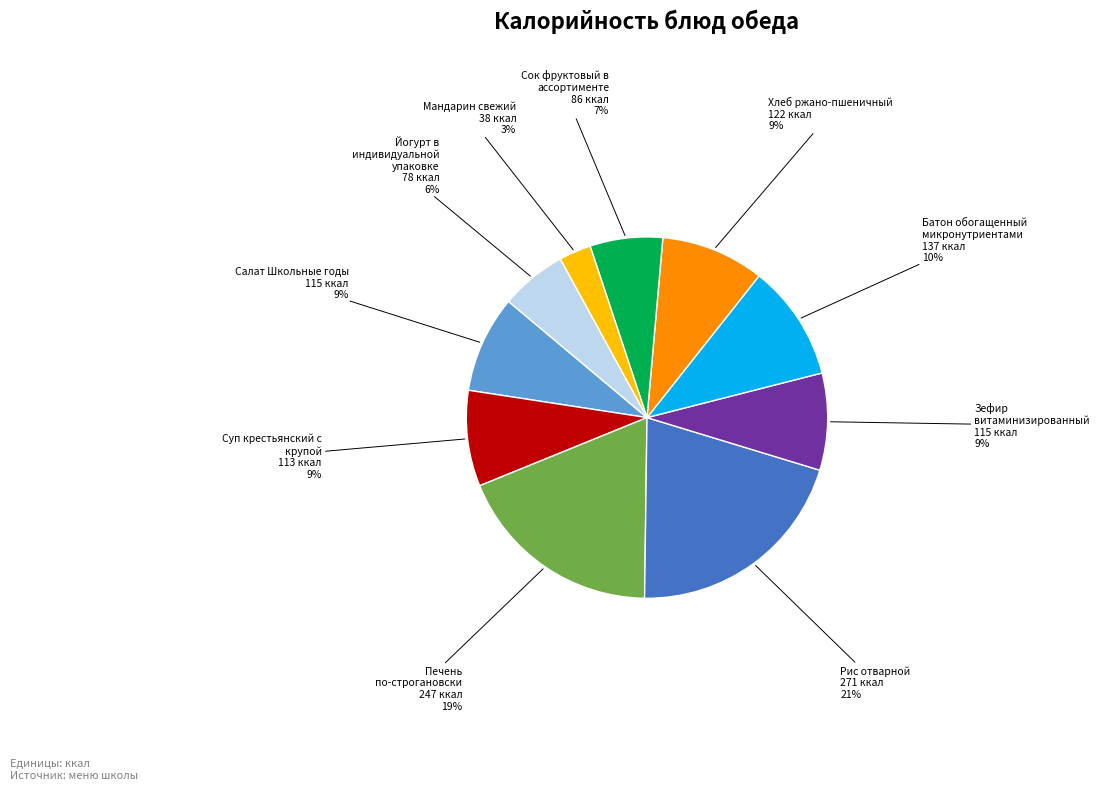

Which slice is the largest?

Рис отварной